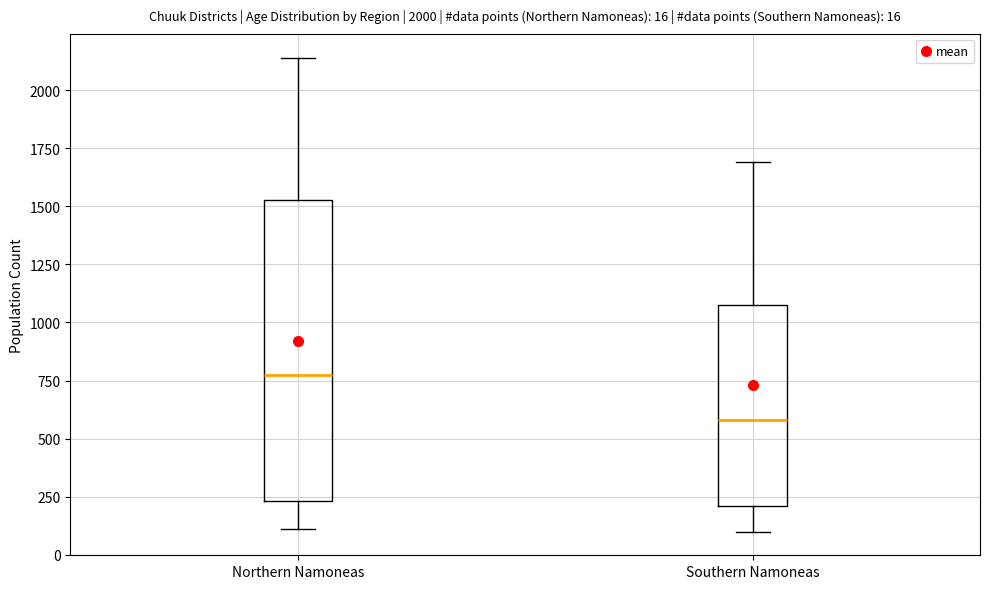

Comparing the boxes themselves (not the whiskers), which one is the tallest?

Northern Namoneas